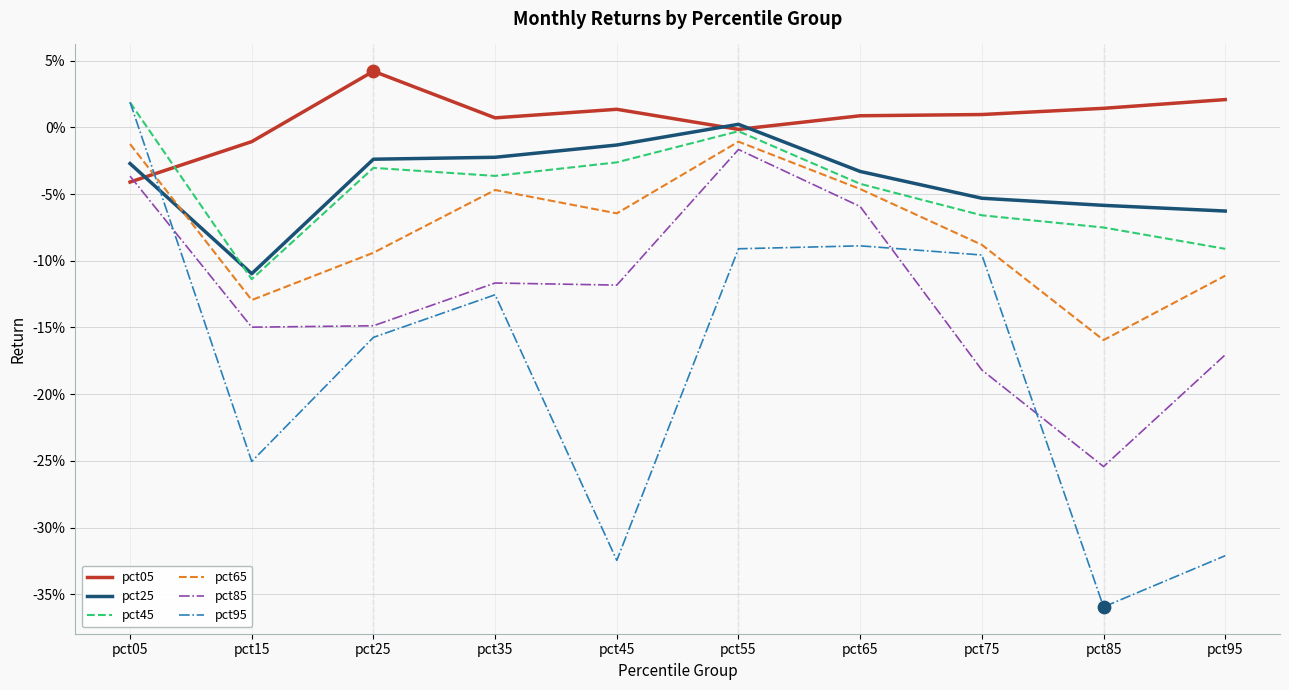

Which series has the largest total across all categories?

pct05